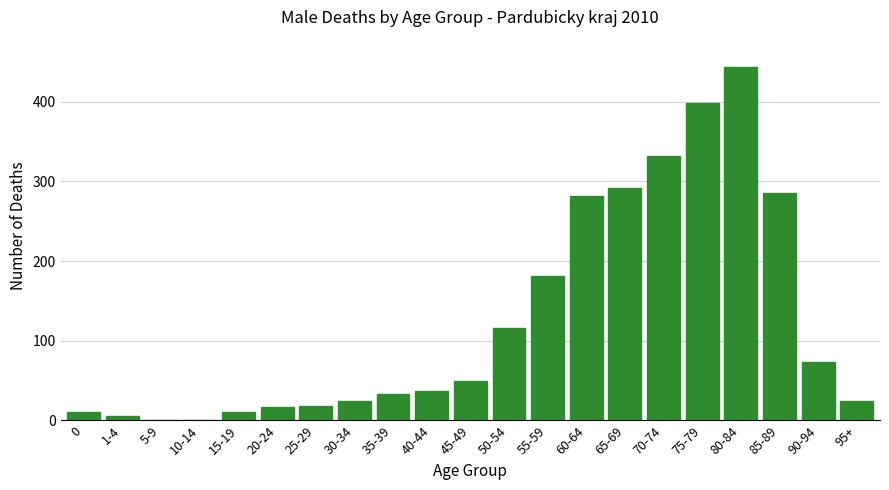

True or false: the data shows 689 at 75-79.

False